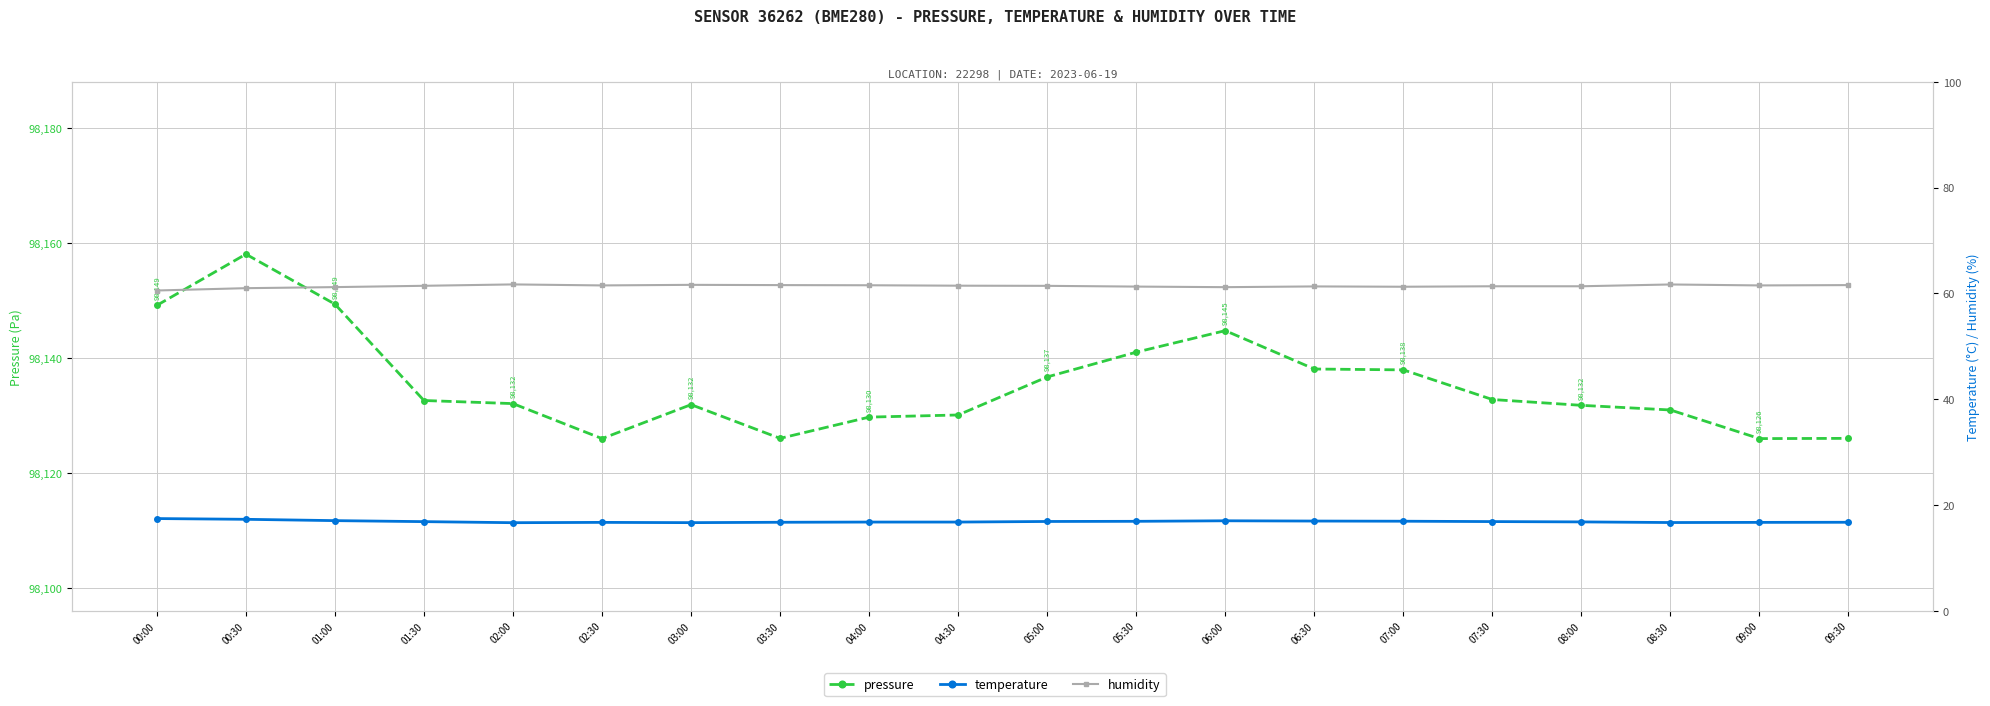

What position from the left is 02:00?

5